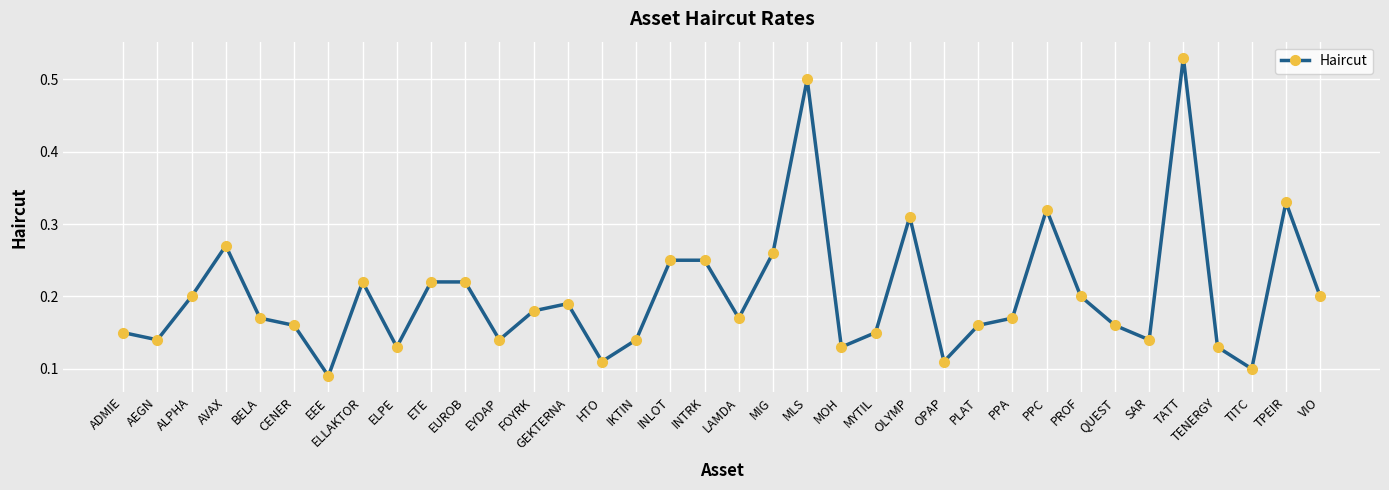

Which category has the highest value across all series?

TATT